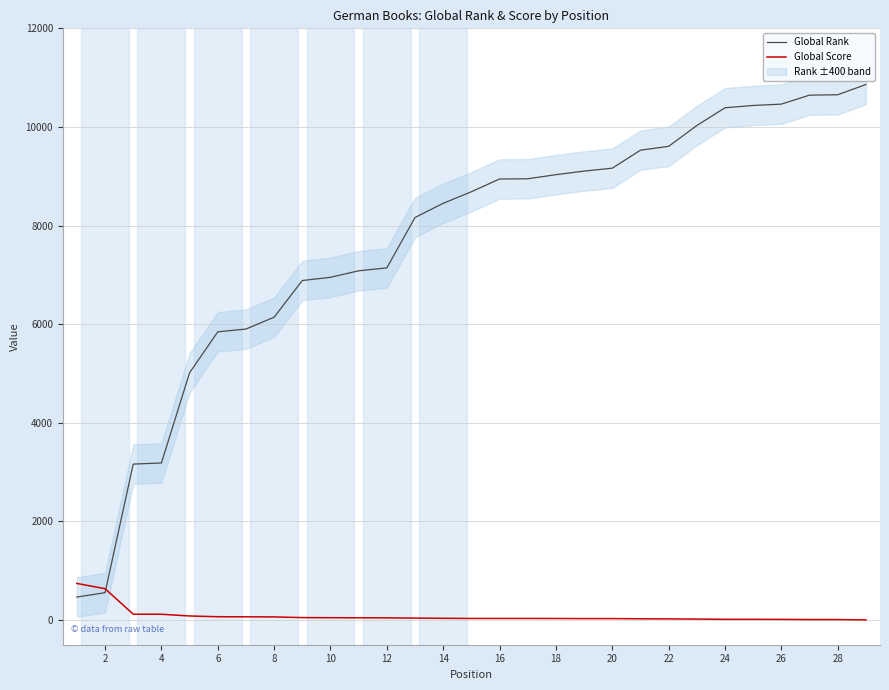

What is the greatest value displayed?

10861